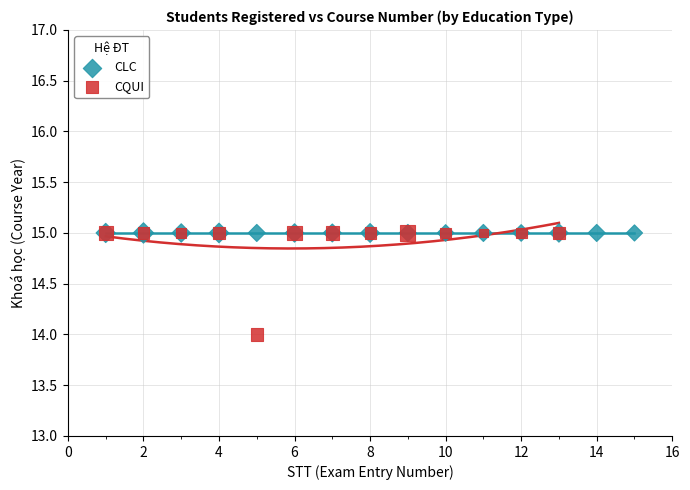

Which series contains the lowest Y value?

CQUI